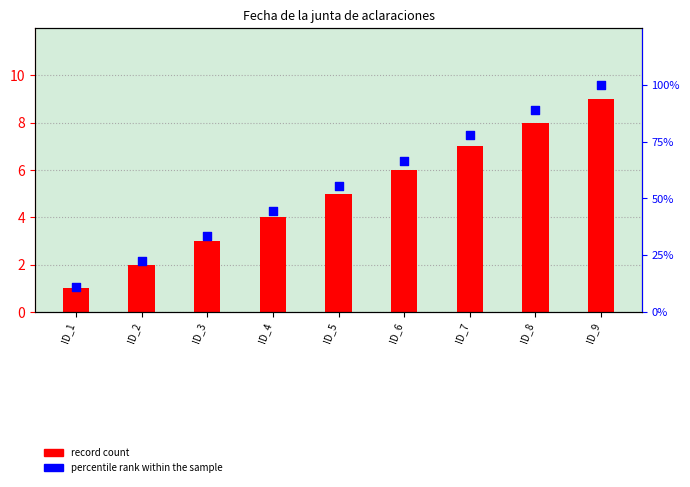

What is the total value across all series at ID_4?

48.4